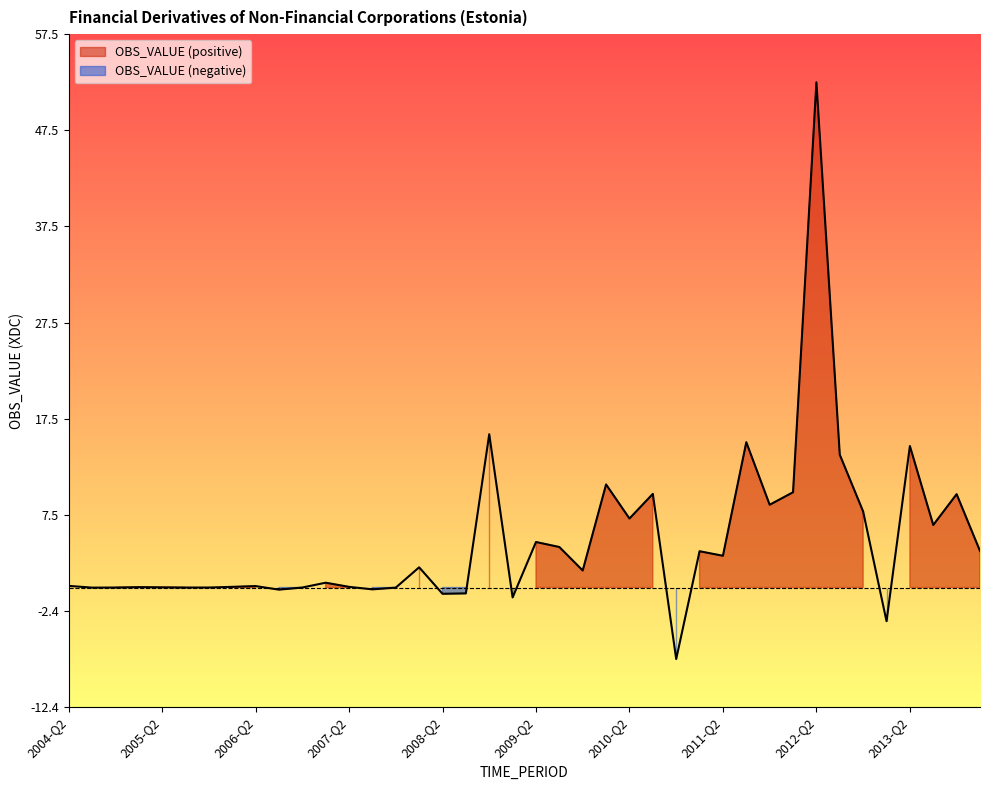

How many lines are shown in the chart?

1